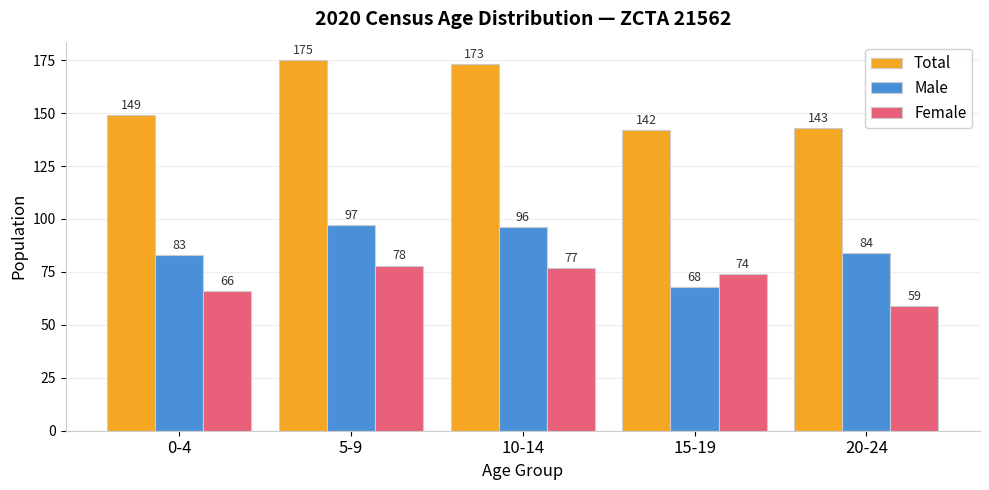

What is the sum of the Total values at 5-9 and 10-14?

348